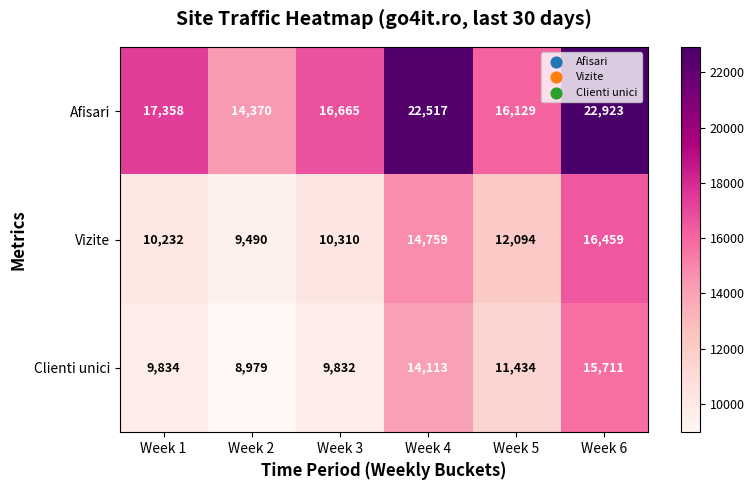

The value of Vizite at Week 1 is 17568. True or false?

False